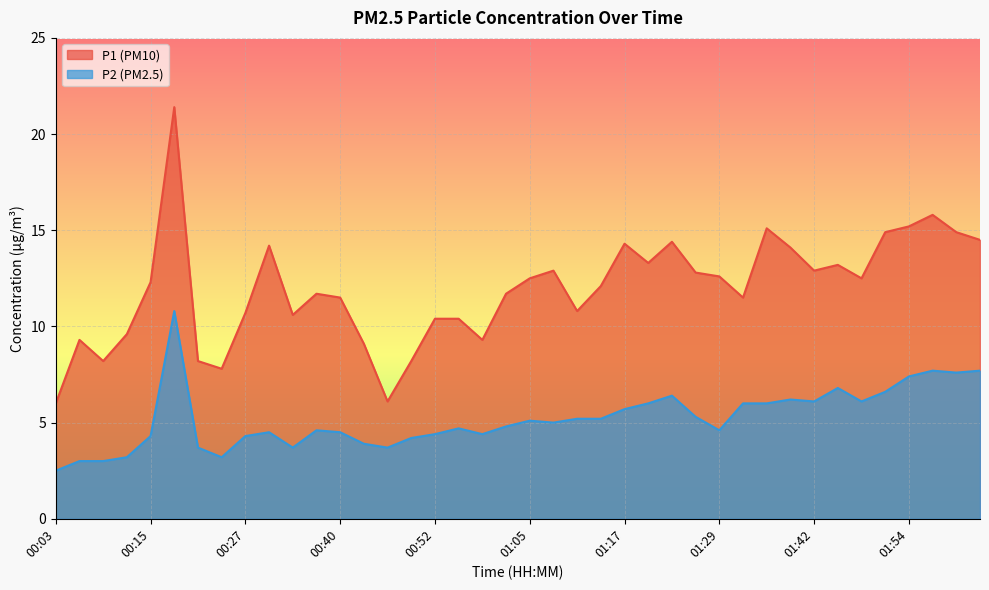

What are all the series names shown in the legend?

P1, P2